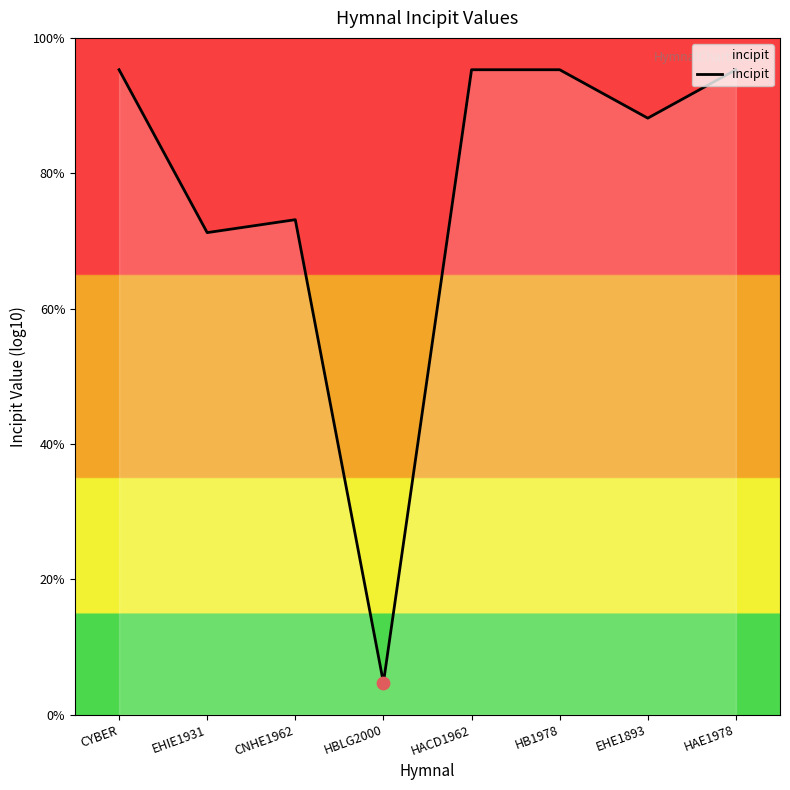

What is the change in value from EHIE1931 to HBLG2000?

-14.1